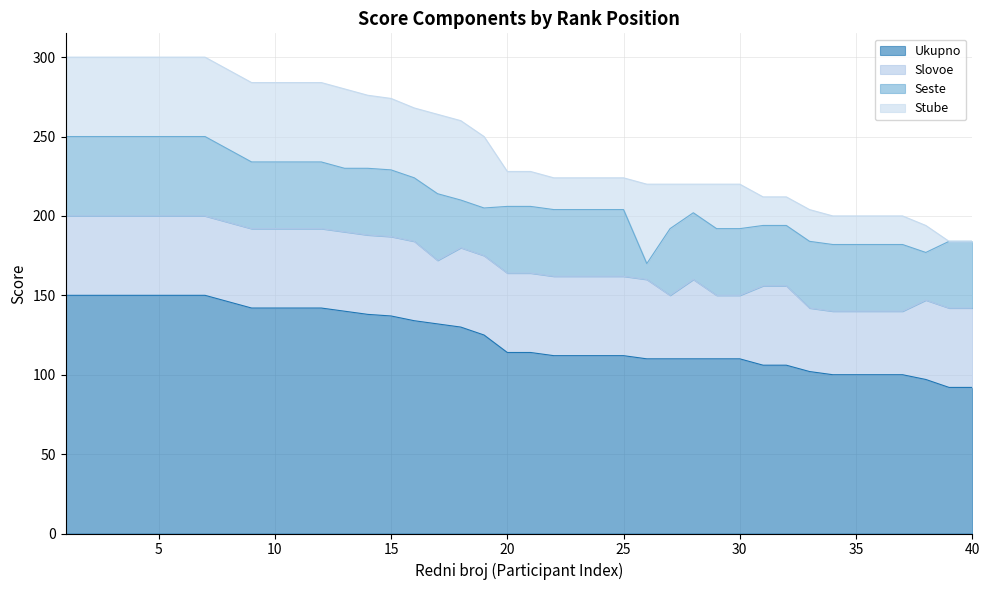

Which has a higher value, 12 or 34?

12